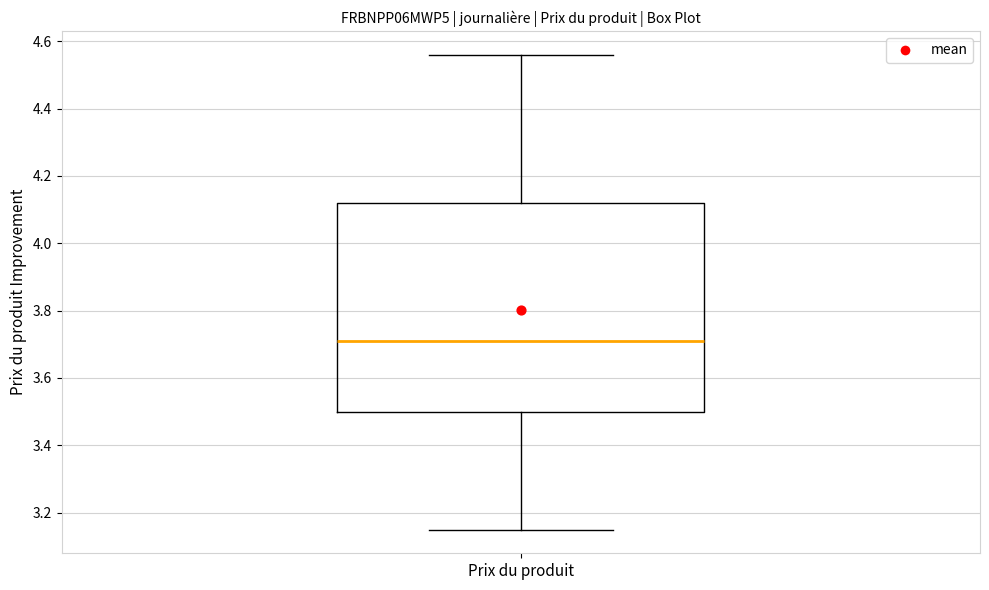

Where is the upper edge of the box for Prix du produit on the y-axis? The values are not printed on the chart, so give them approximately, as read against the axis.

4.12